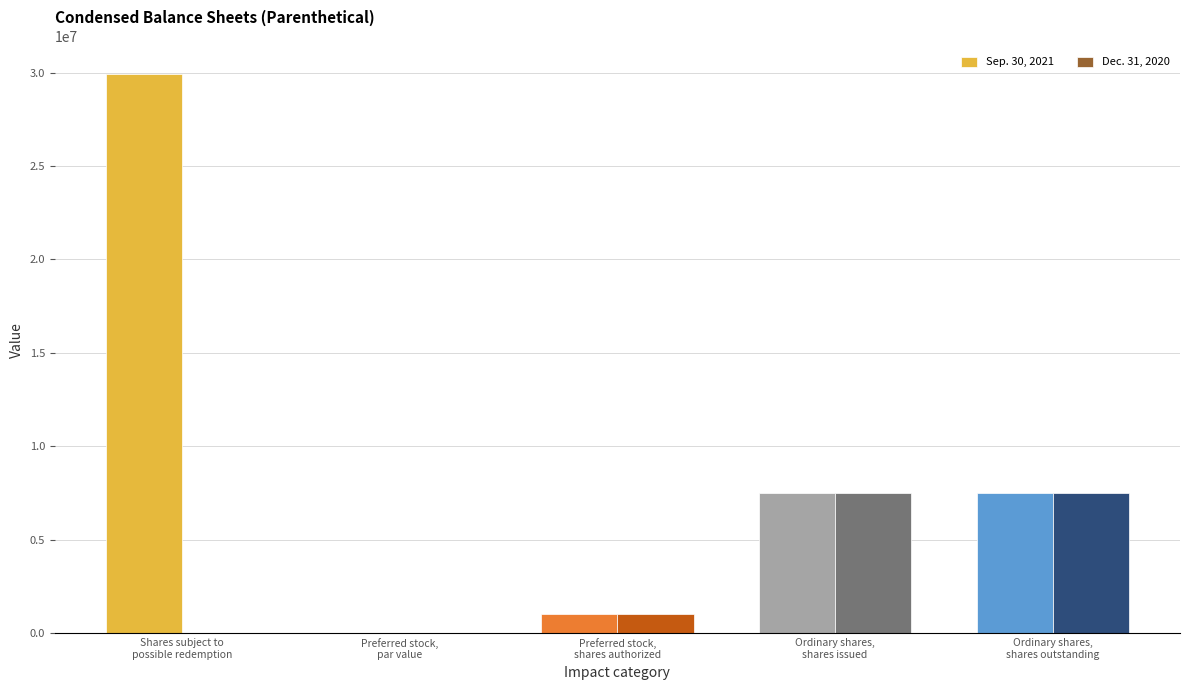

At which category does the chart reach its peak across all series?

Shares subject to
possible redemption